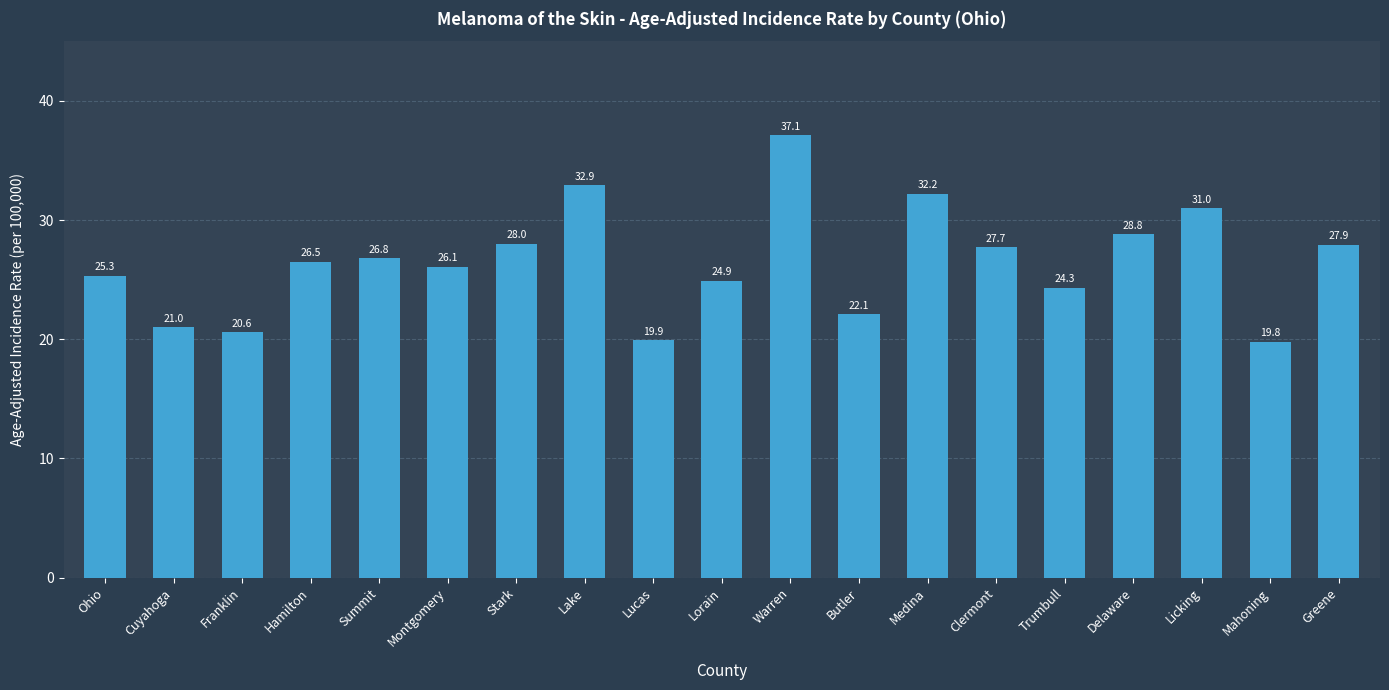

What is the change in value from Ohio to Licking?

+5.7